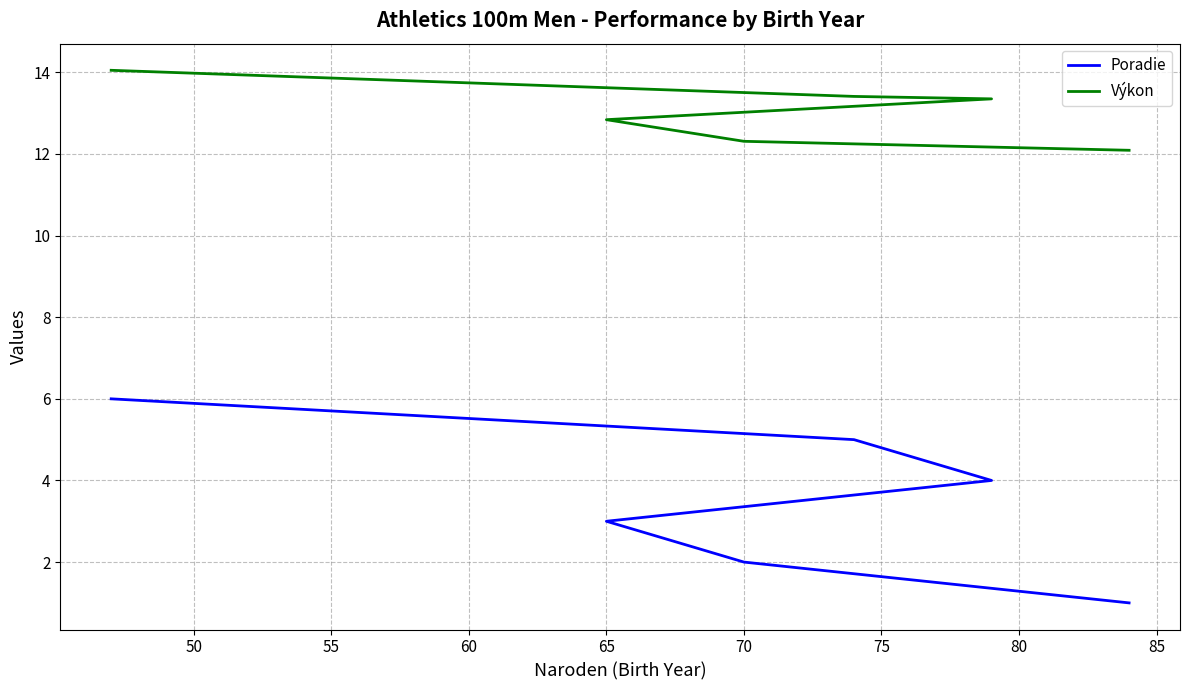

How many values in the Poradie series are below 4?

3